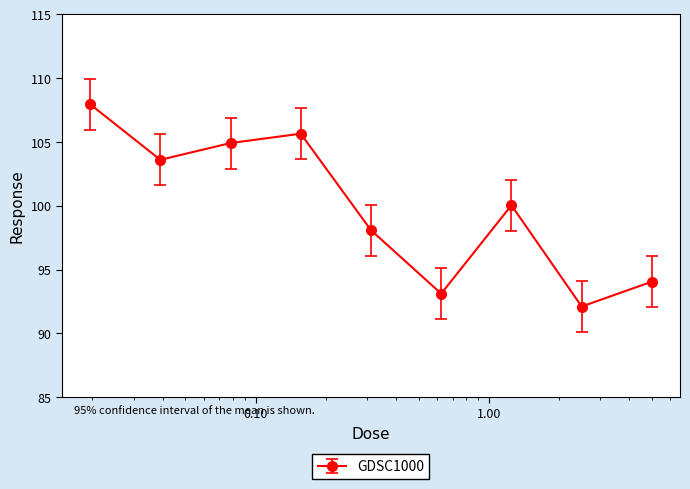

How many interior local peaks (higher than both neighbors) does the data have?

2